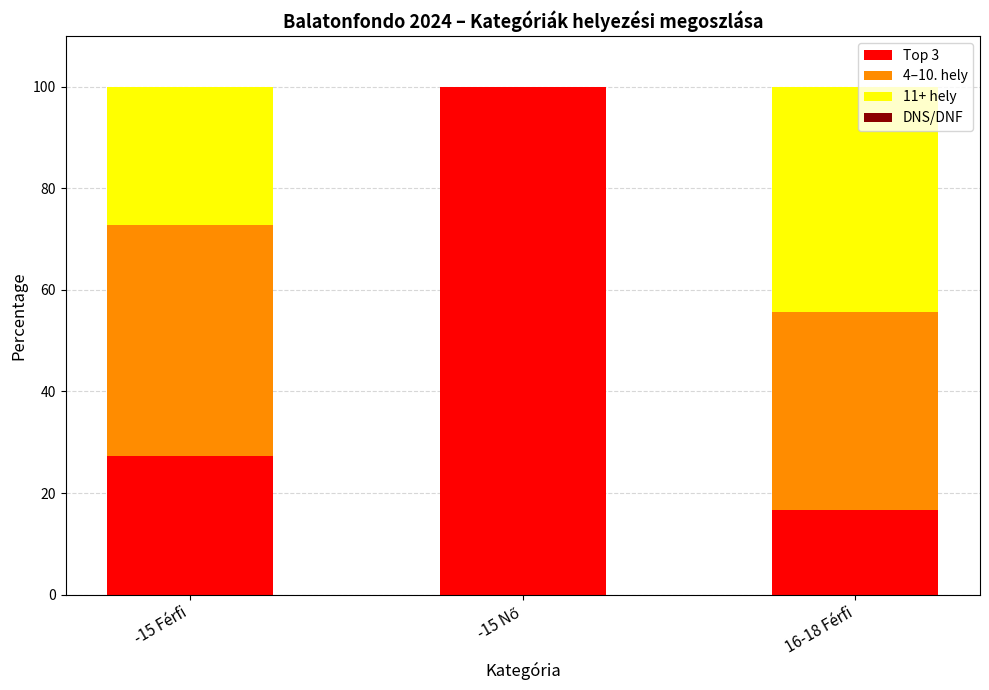

Is it true that Top 3 equals 16.7 at -15 Férfi?

False